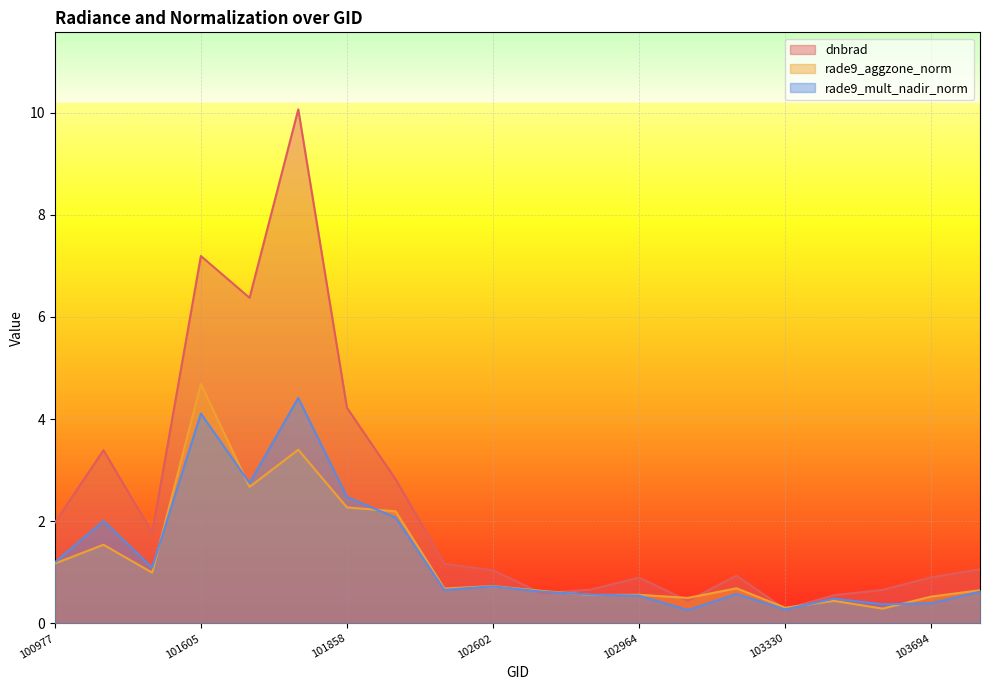

In rade9_aggzone_norm, how many points are lower than both neighbors (excluding endpoints)?

7